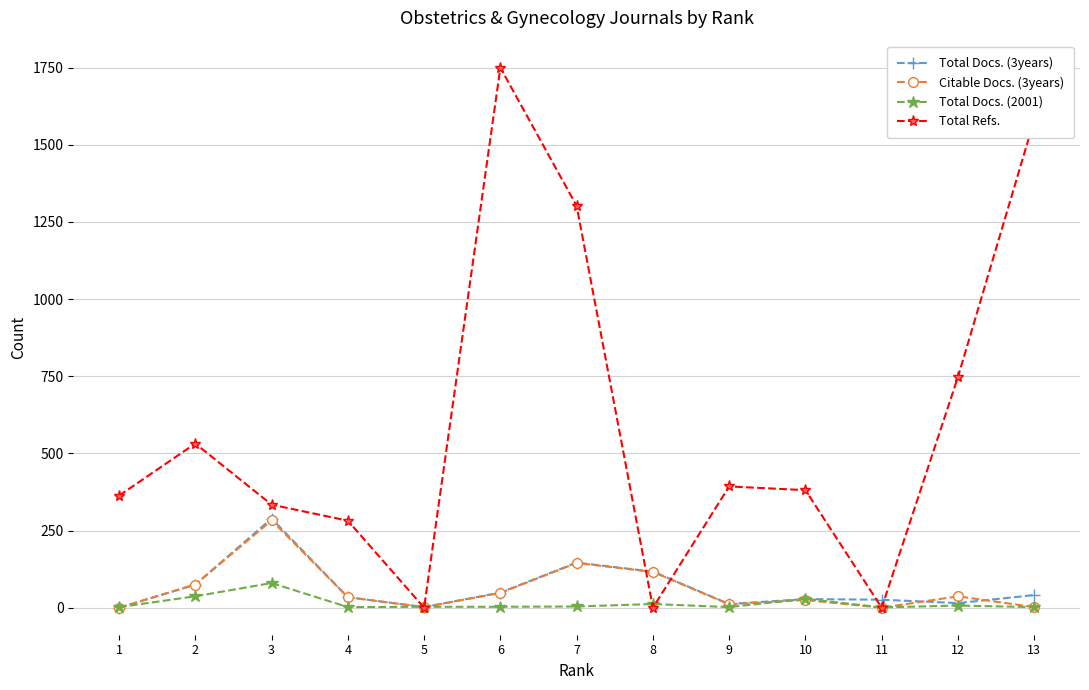

Which series has the largest range (max minus min)?

Total Refs.